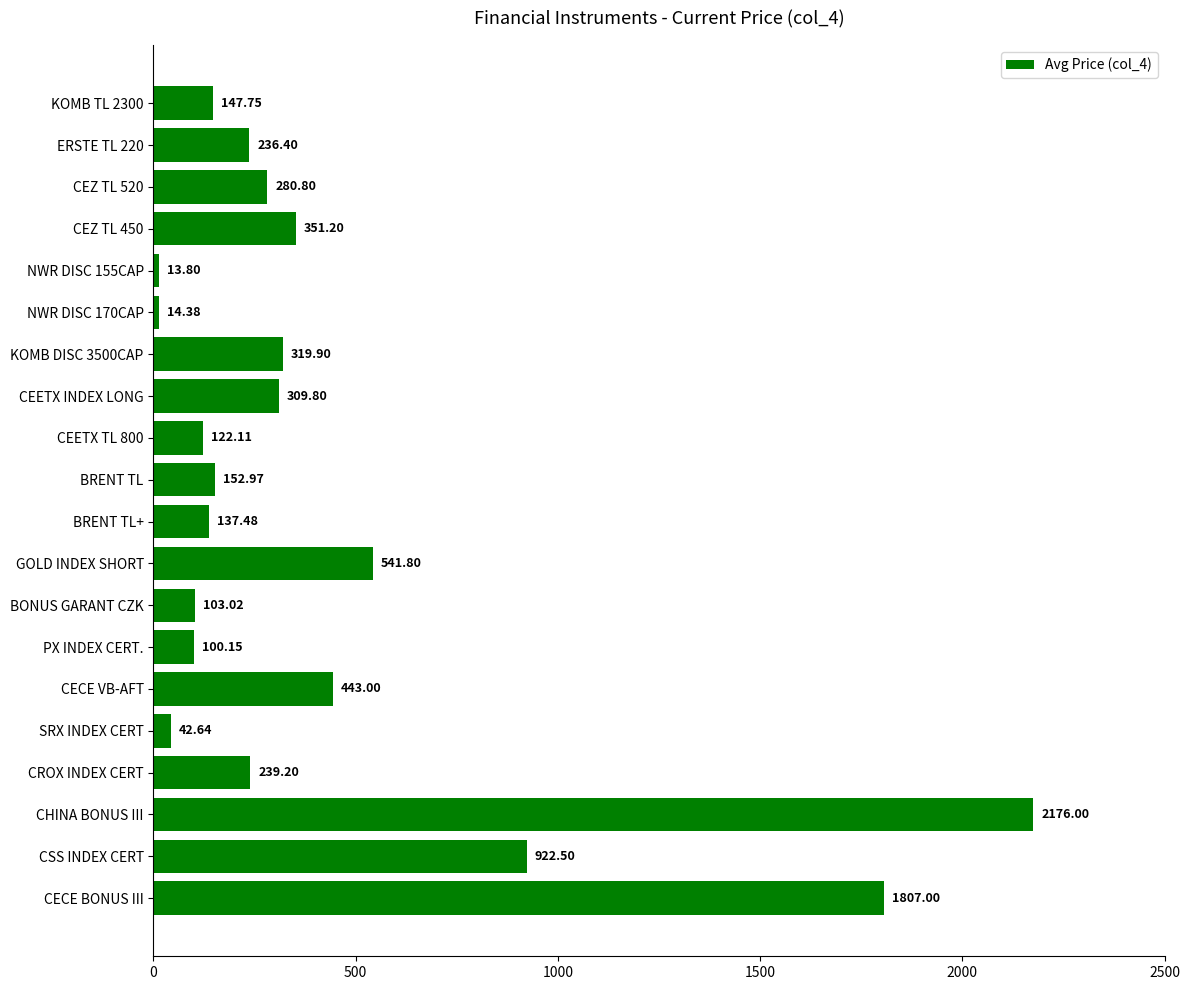

Rank the categories by value from highest to lowest.

CHINA BONUS III, CECE BONUS III, CSS INDEX CERT, GOLD INDEX SHORT, CECE VB-AFT, CEZ TL 450, KOMB DISC 3500CAP, CEETX INDEX LONG, CEZ TL 520, CROX INDEX CERT, ERSTE TL 220, BRENT TL, KOMB TL 2300, BRENT TL+, CEETX TL 800, BONUS GARANT CZK, PX INDEX CERT., SRX INDEX CERT, NWR DISC 170CAP, NWR DISC 155CAP